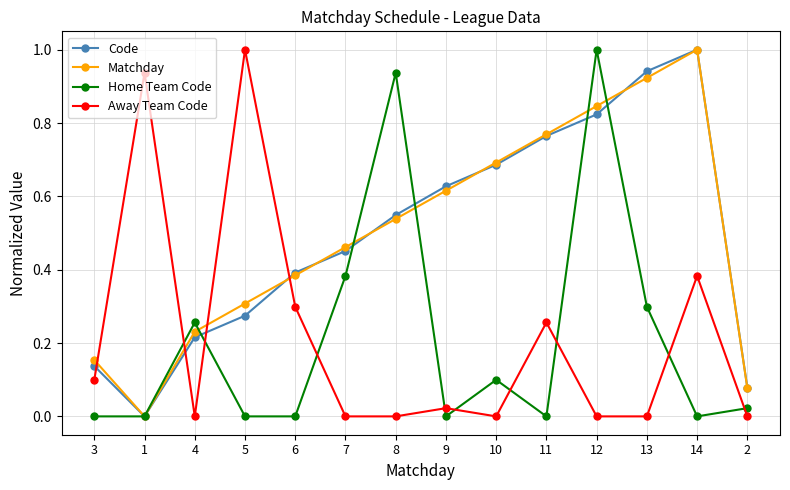

What are all the series names shown in the legend?

Code, Matchday, Home Team Code, Away Team Code